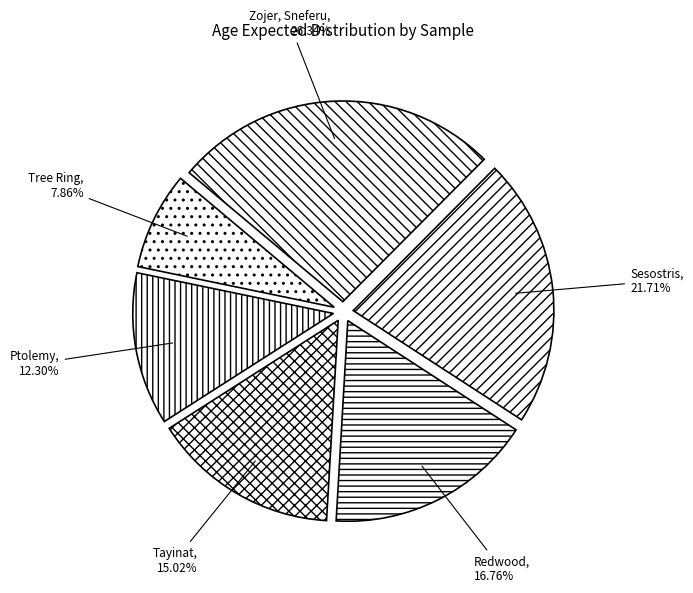

How many slices are in this pie chart?

6